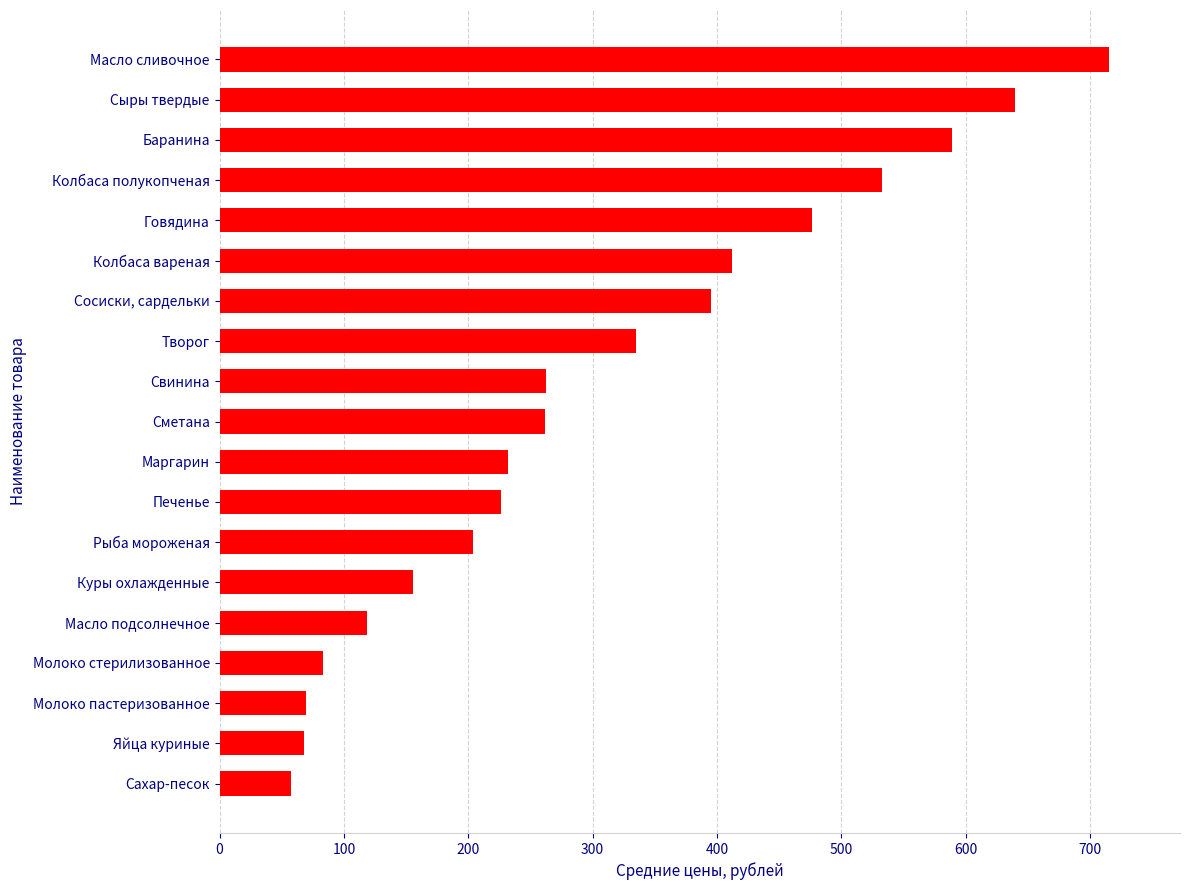

What is the greatest value displayed?

715.2